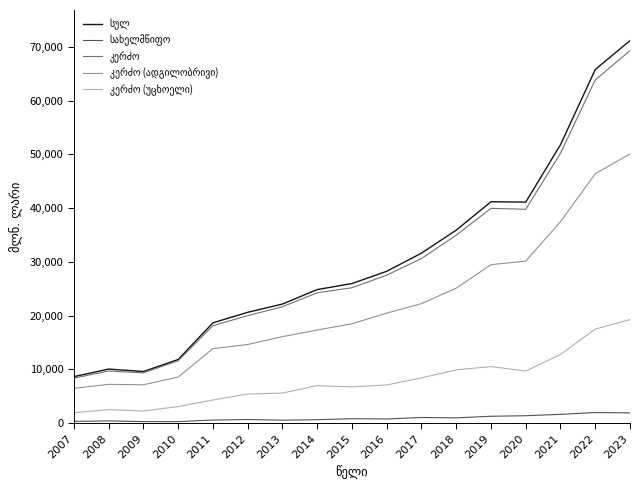

What is the total value across all series at 2022?

195496.4